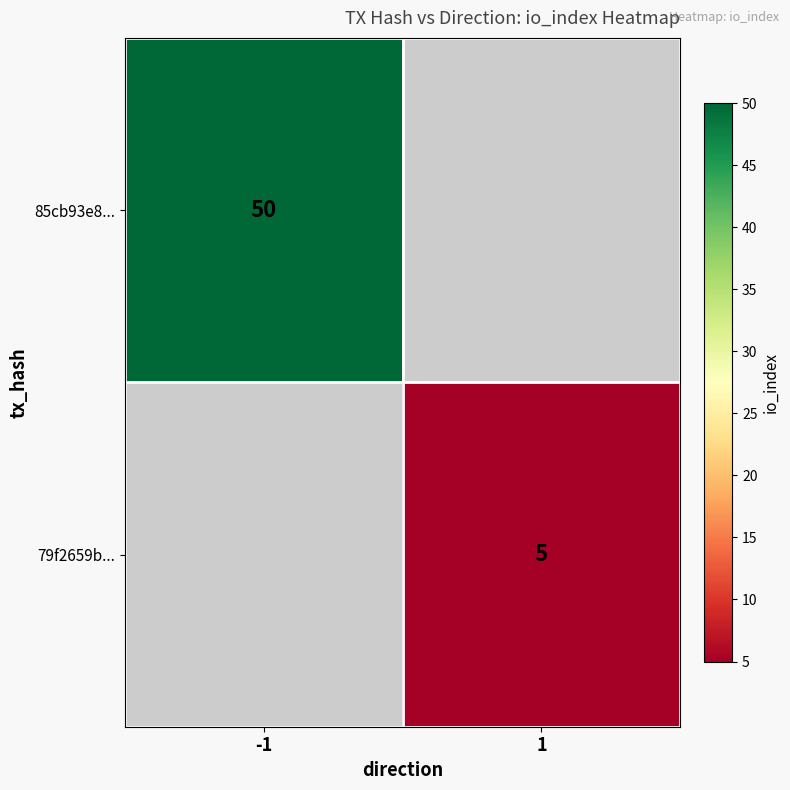

True or false: 79f2659b... has a value of 5 at 1.

True